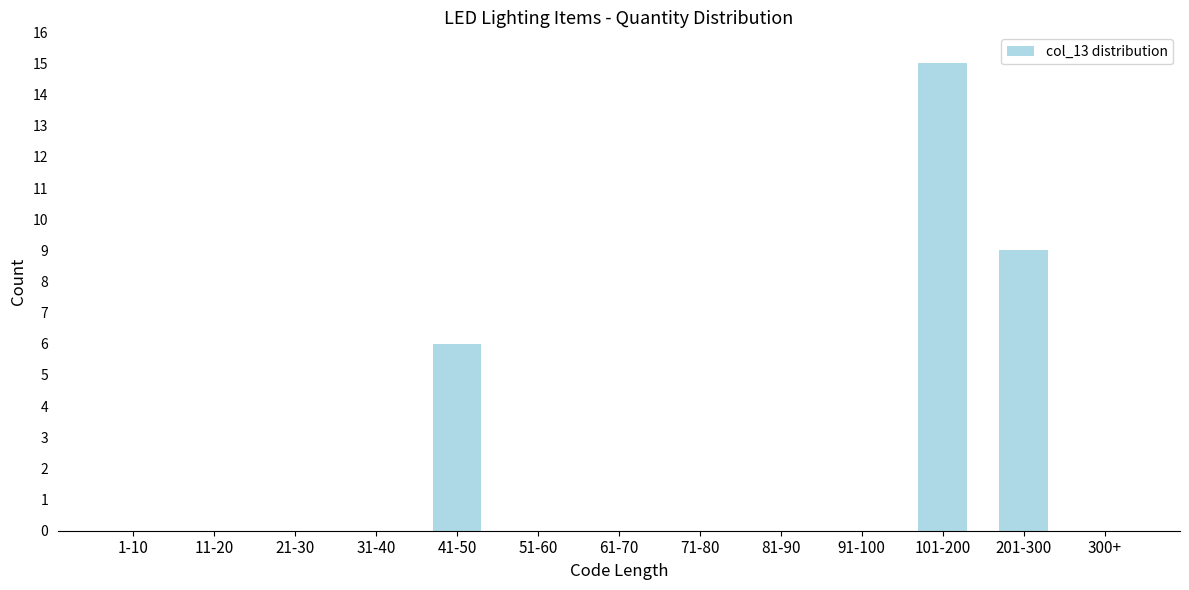

Reading left to right, extract all data points from this chart.

1-10=0	11-20=0	21-30=0	31-40=0	41-50=6	51-60=0	61-70=0	71-80=0	81-90=0	91-100=0	101-200=15	201-300=9	300+=0